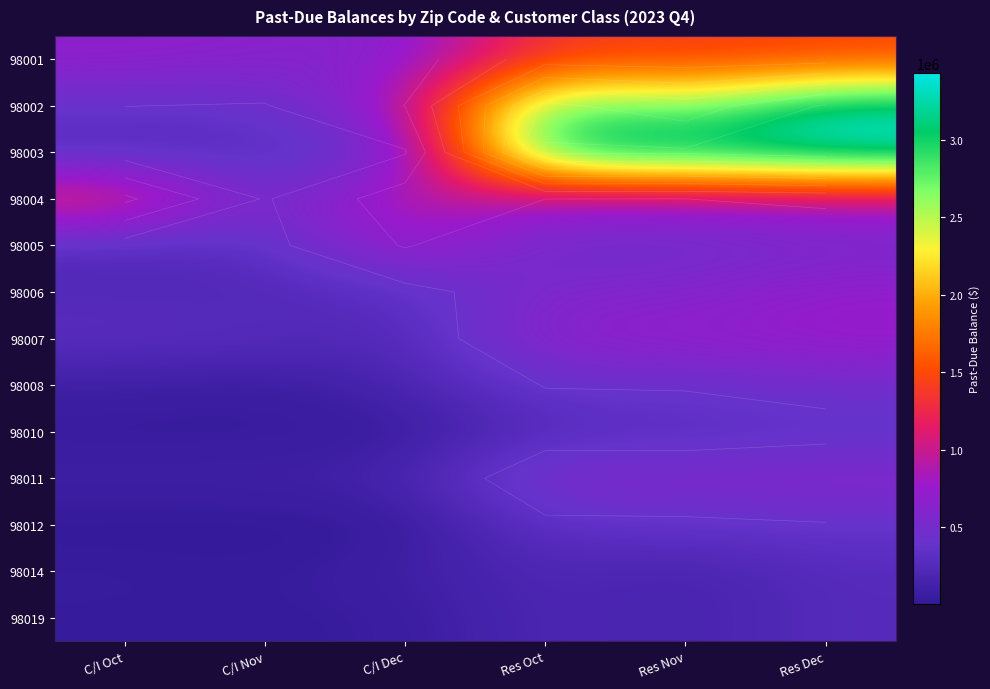

What is the difference between the maximum and minimum values in the 98002 series?

2862367.2